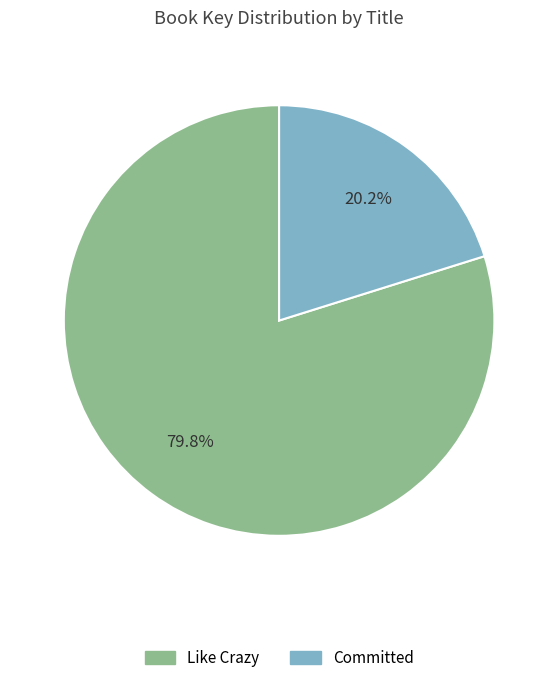

Which category has the smallest portion of the pie?

Committed